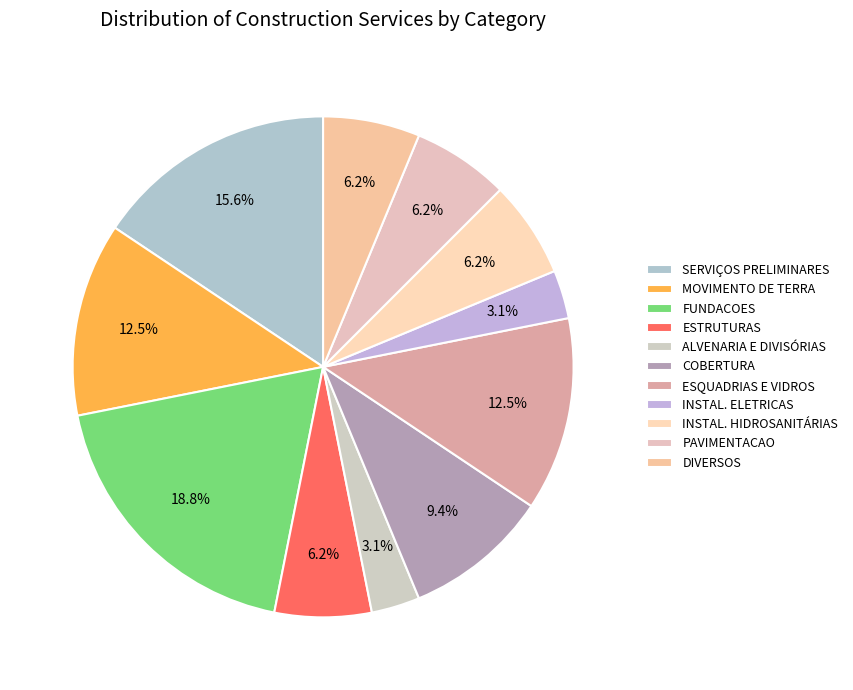

How many segments does this pie chart have?

11